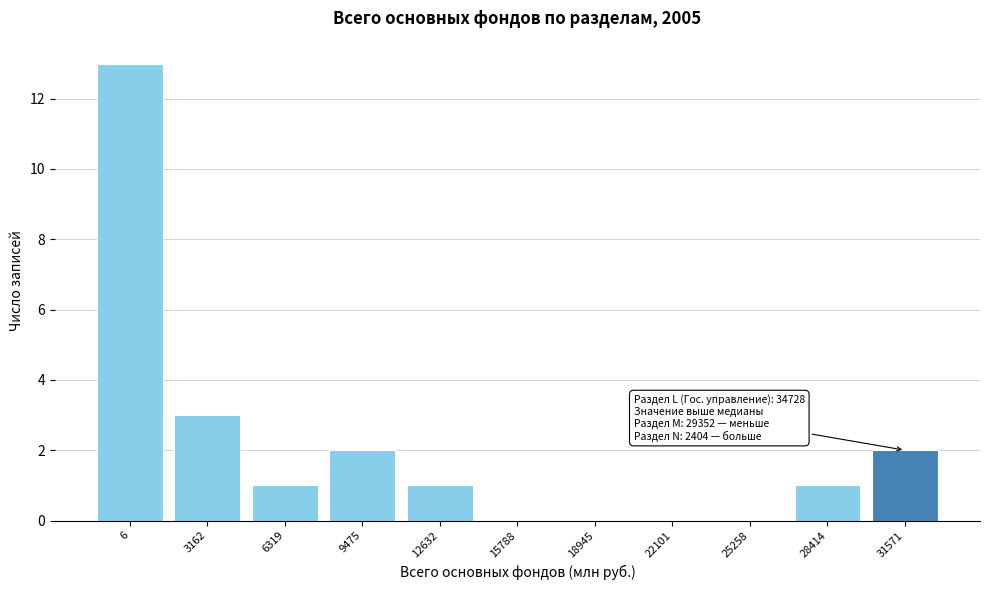

Reading left to right, transcribe all the data shown in this chart.

6=13	3162=3	6319=1	9475=2	12632=1	15788=0	18945=0	22101=0	25258=0	28414=1	31571=2